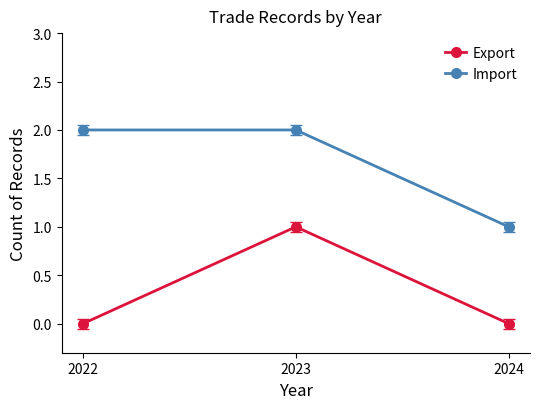

At which category is the sum across all series the highest?

2023